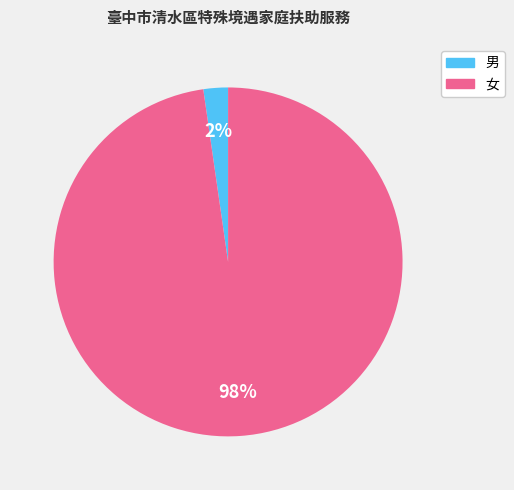

To the nearest percent, what is the combined percentage of 女 and 男?

100%